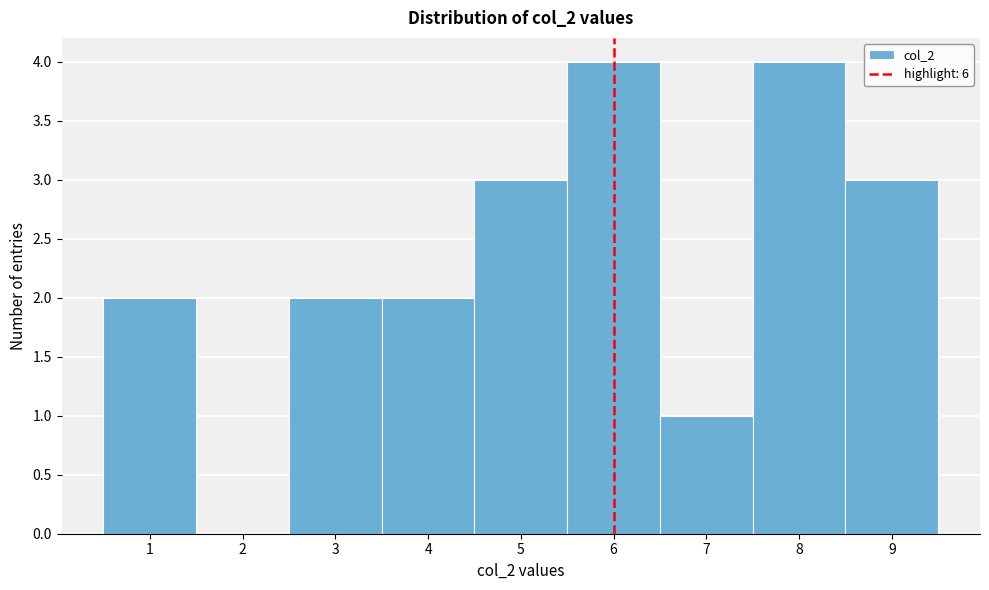

Reading left to right, transcribe this chart: for each bar, give the range it covers on the x-axis and its height. The values are not printed on the chart, so give them approximately, as read against the axis.

0.5 to 1.5: 2
1.5 to 2.5: 0
2.5 to 3.5: 2
3.5 to 4.5: 2
4.5 to 5.5: 3
5.5 to 6.5: 4
6.5 to 7.5: 1
7.5 to 8.5: 4
8.5 to 9.5: 3